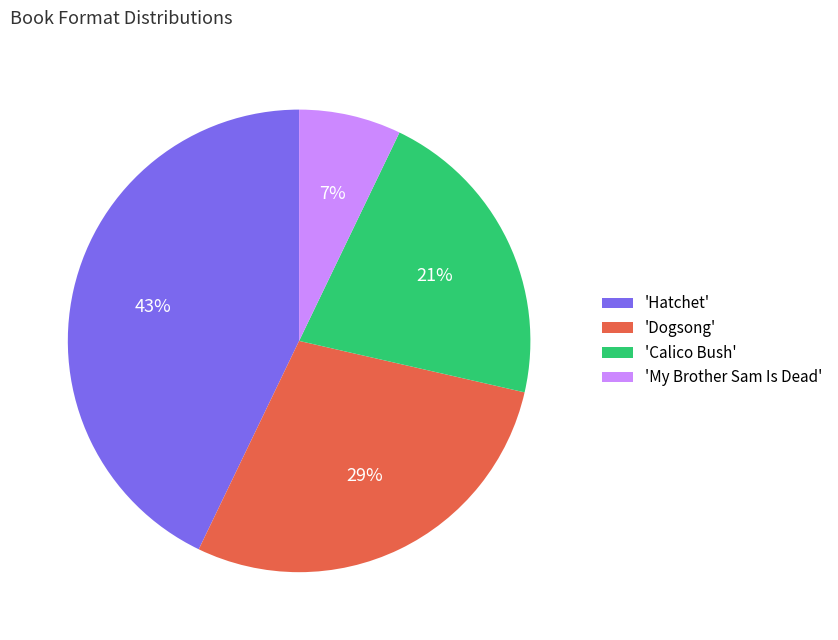

To the nearest percent, what percentage of the pie is 'Calico Bush'?

21%